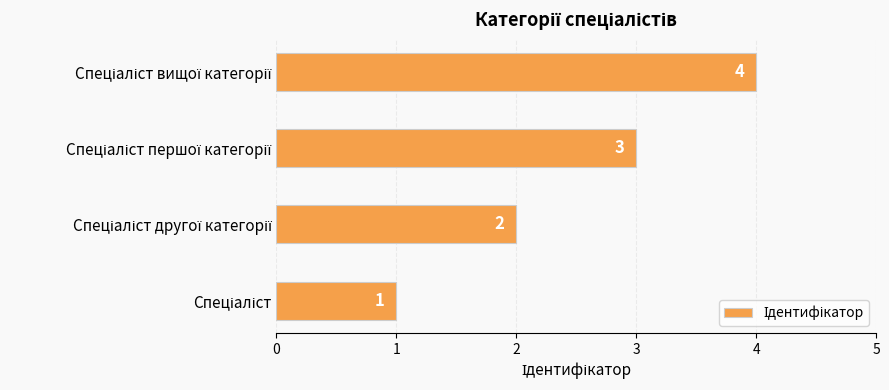

How many categories are shown in the chart?

4